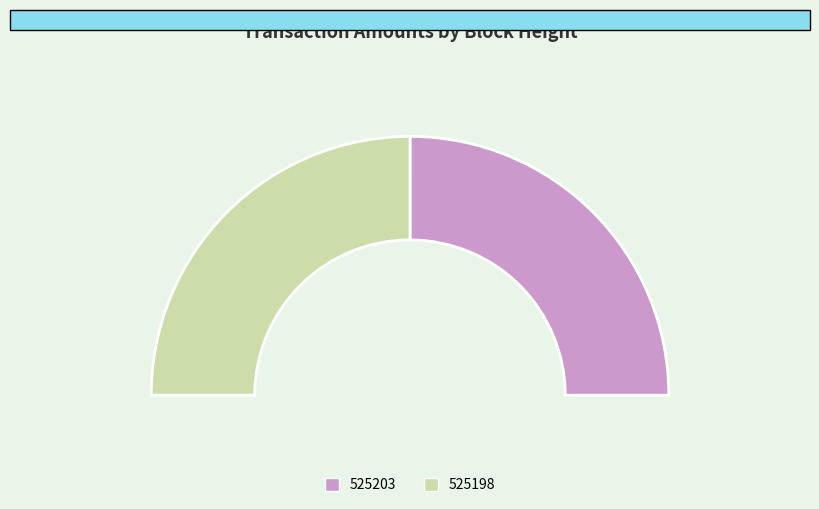

How many slices are in this pie chart?

2